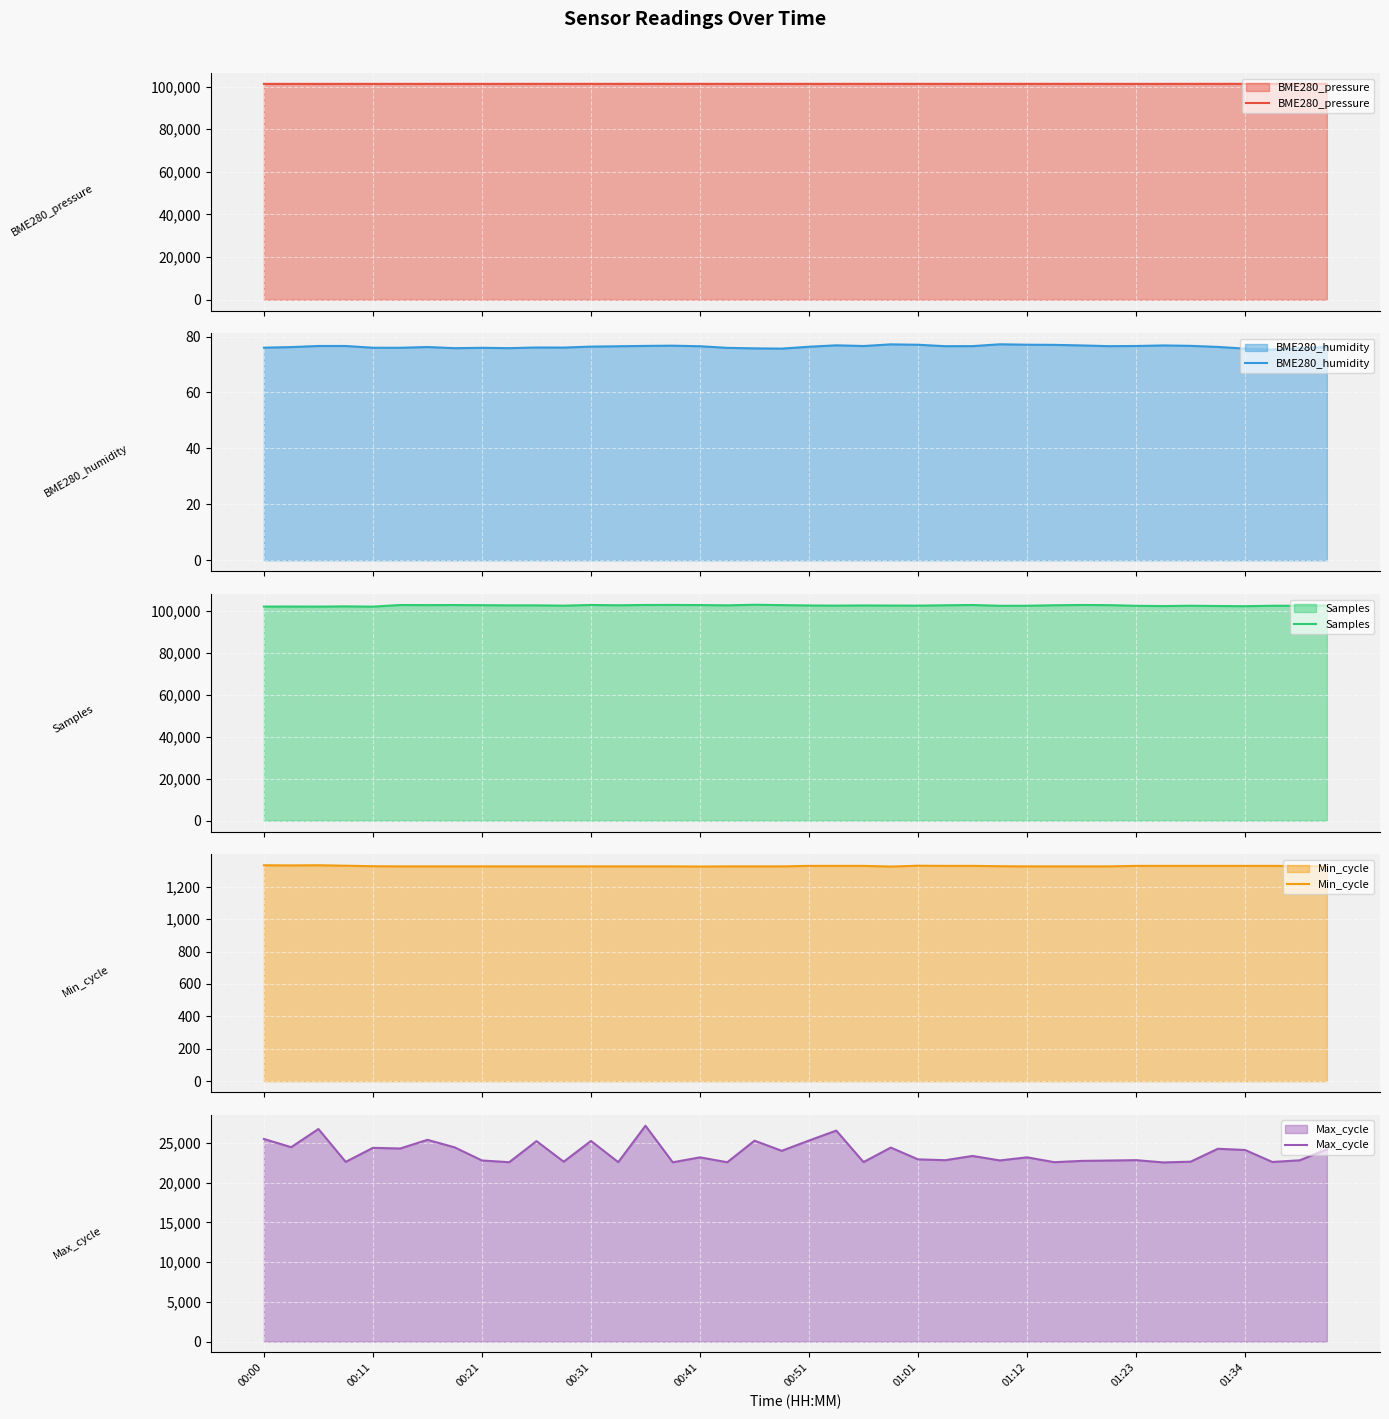

What is the highest value of the Samples series?

102994